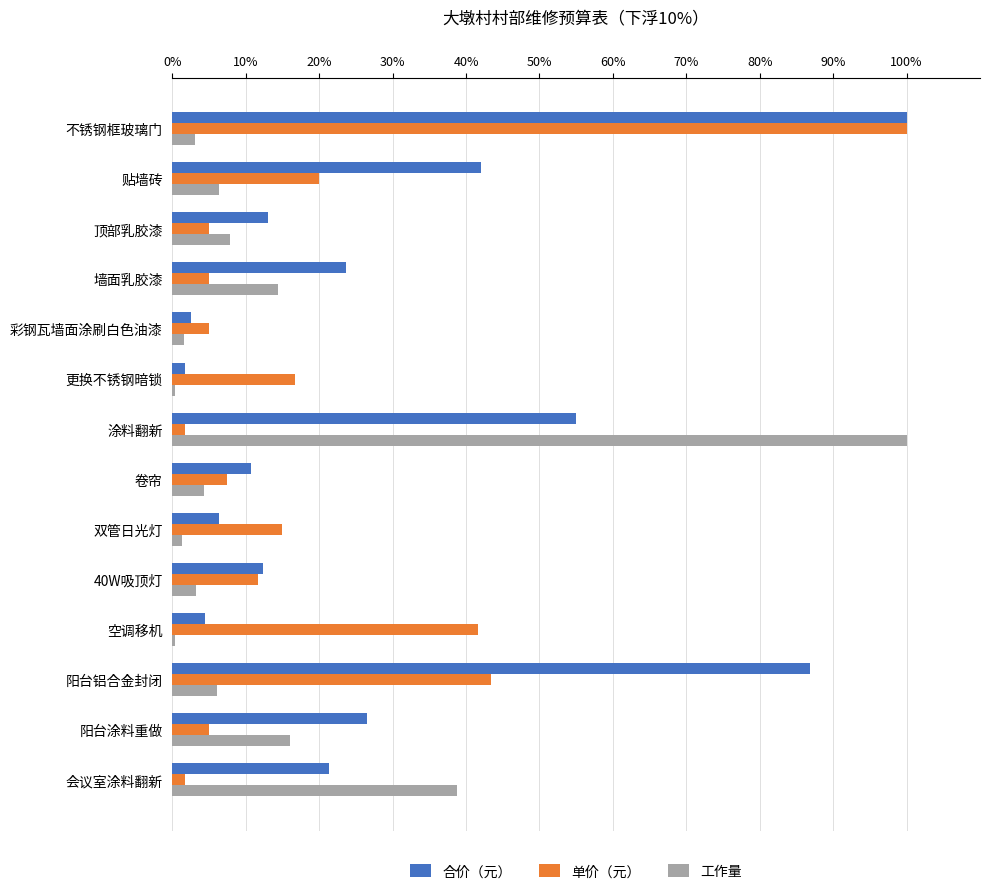

At which category is the sum across all series the highest?

不锈钢框玻璃门